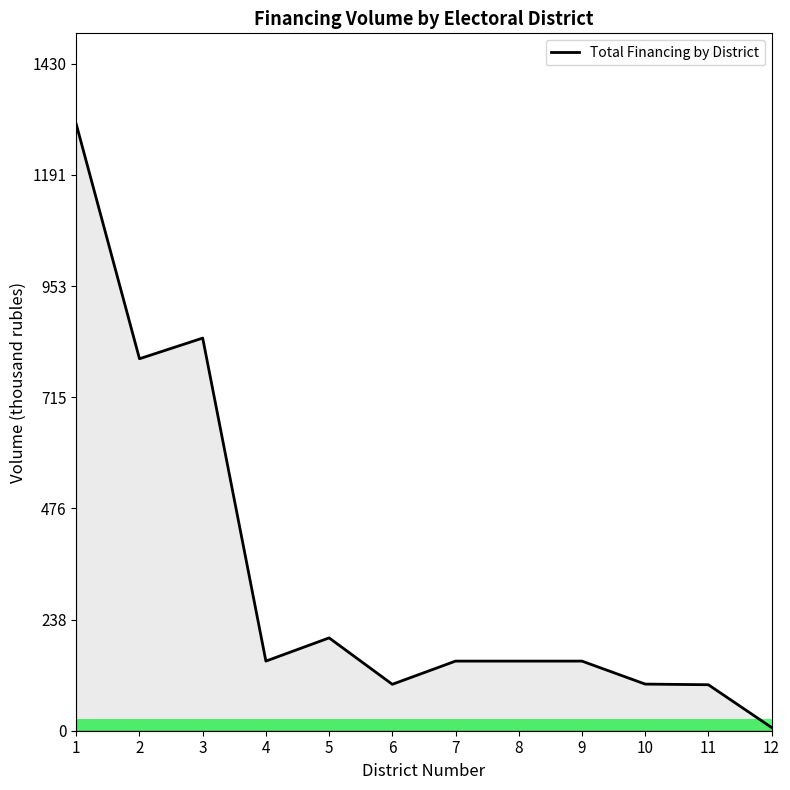

True or false: the data shows 263.7 at 5.

False